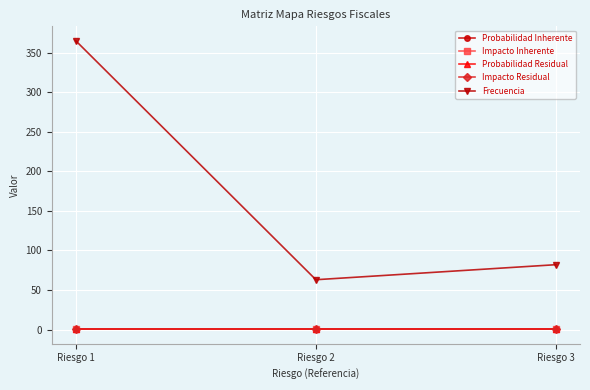

Reading left to right, list all the values displayed in this chart.

Probabilidad Inherente: 0.6	0.6	0.6
Impacto Inherente: 0.8	0.8	0.6
Probabilidad Residual: 0.4	0.4	0.4
Impacto Residual: 0.8	0.8	0.6
Frecuencia: 365.0	63.0	82.0